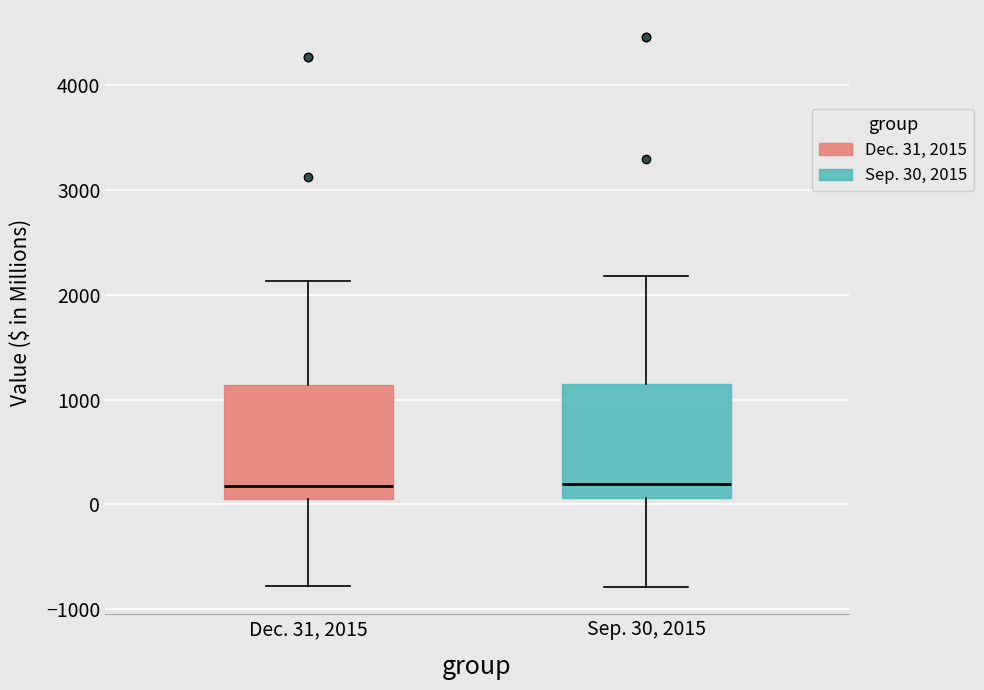

Reading left to right, transcribe this box plot: for each box, give where its median line is, the range the box spans, and where its two whiskers end, as read against the y-axis. The values are not printed on the chart, so give them approximately, as read against the axis.

Dec. 31, 2015: median 200, box 100 to 1100, whiskers -800 to 2100
Sep. 30, 2015: median 200, box 100 to 1100, whiskers -800 to 2200